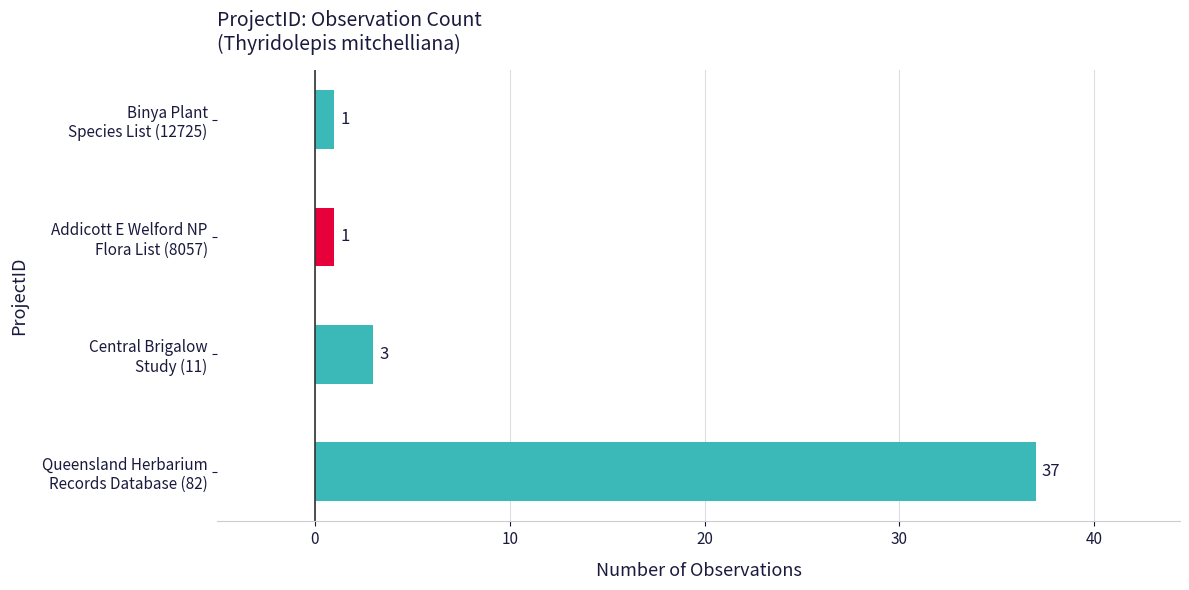

What is the difference between the maximum and second lowest values?

36